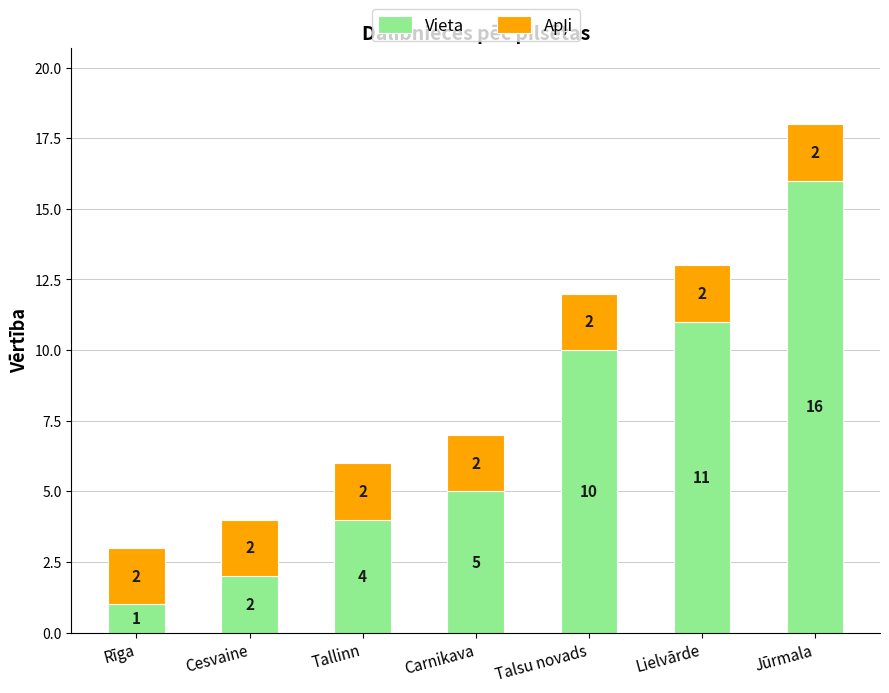

What is the average value of the Vieta series?

7